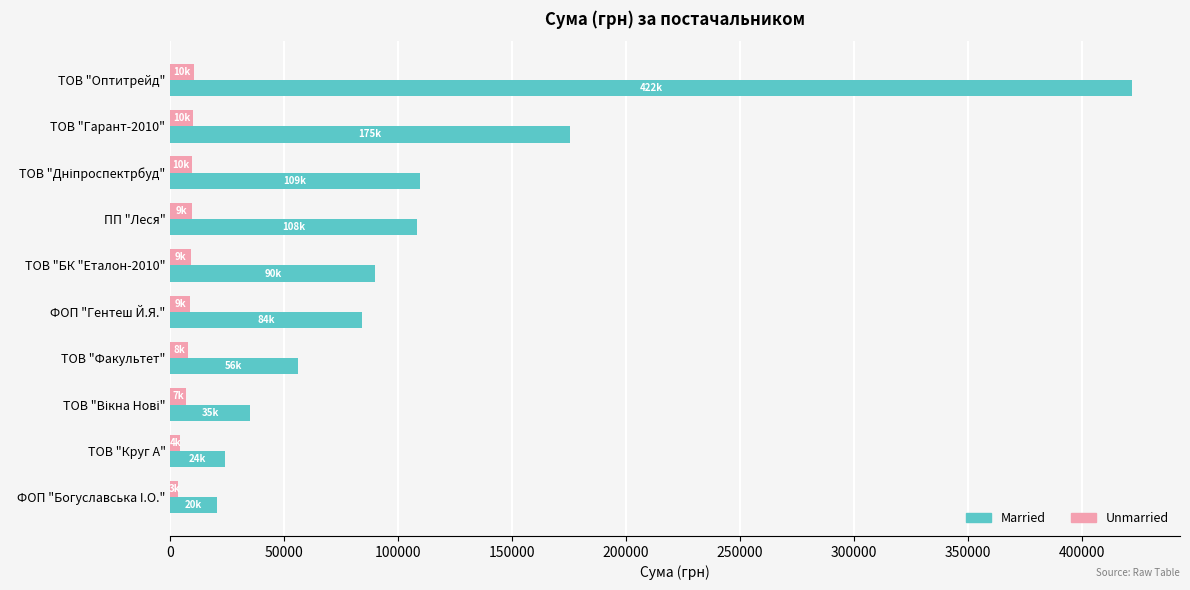

What is the average value of the Married series?

112401.3